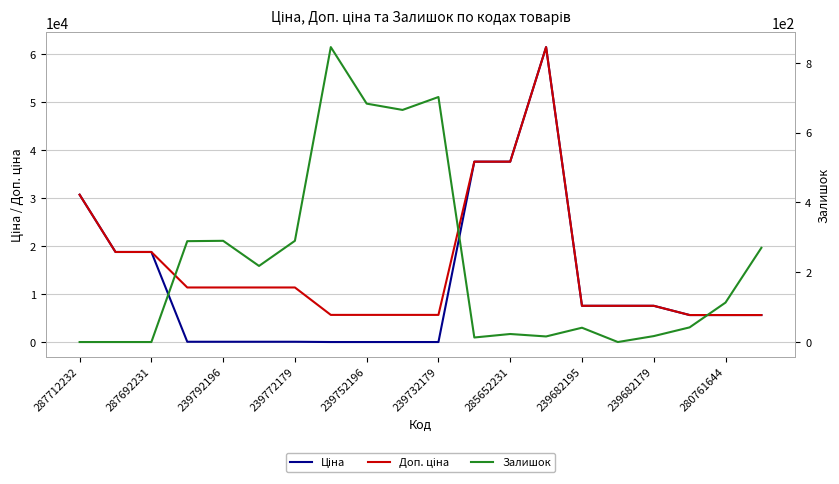

How many categories are shown in the chart?

20